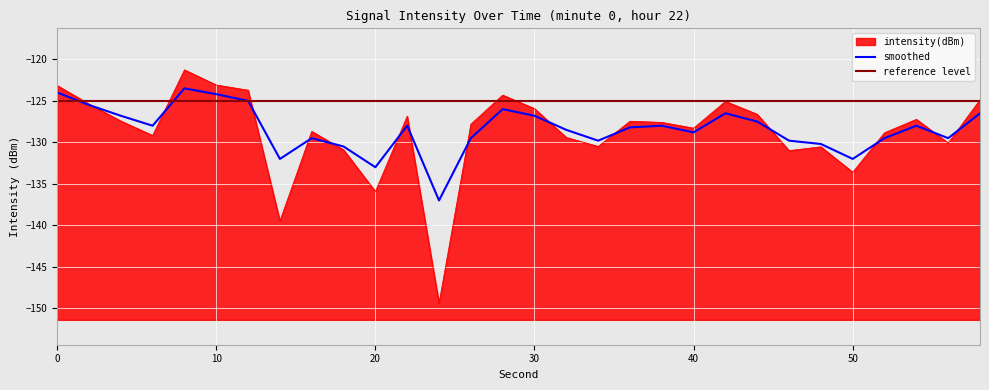

Where do intensity(dBm) and smoothed first cross each other?

2 and 4